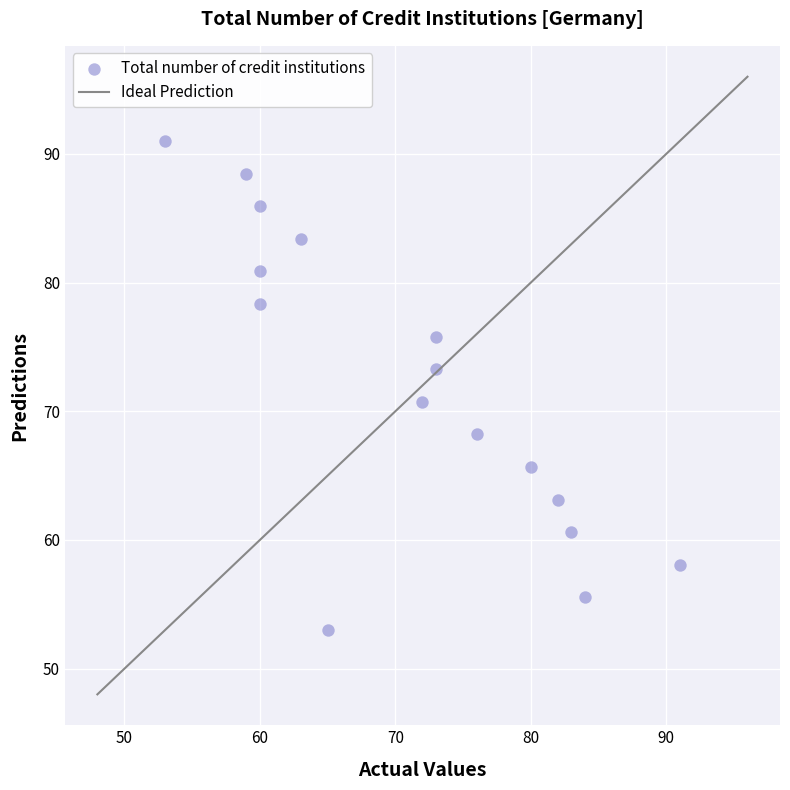

What is the range of Y values (max minus min)?

38.0